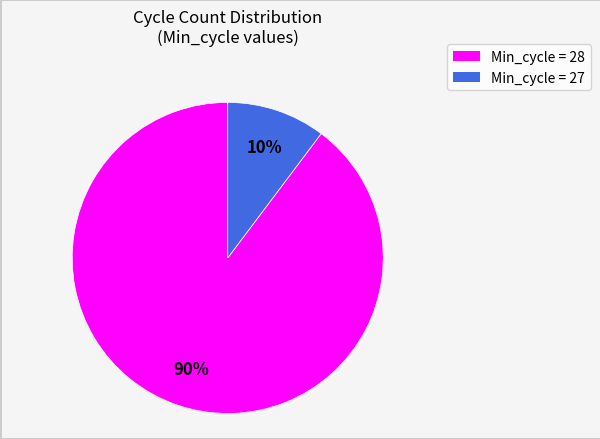

Is there any slice that represents more than half of the pie?

Yes